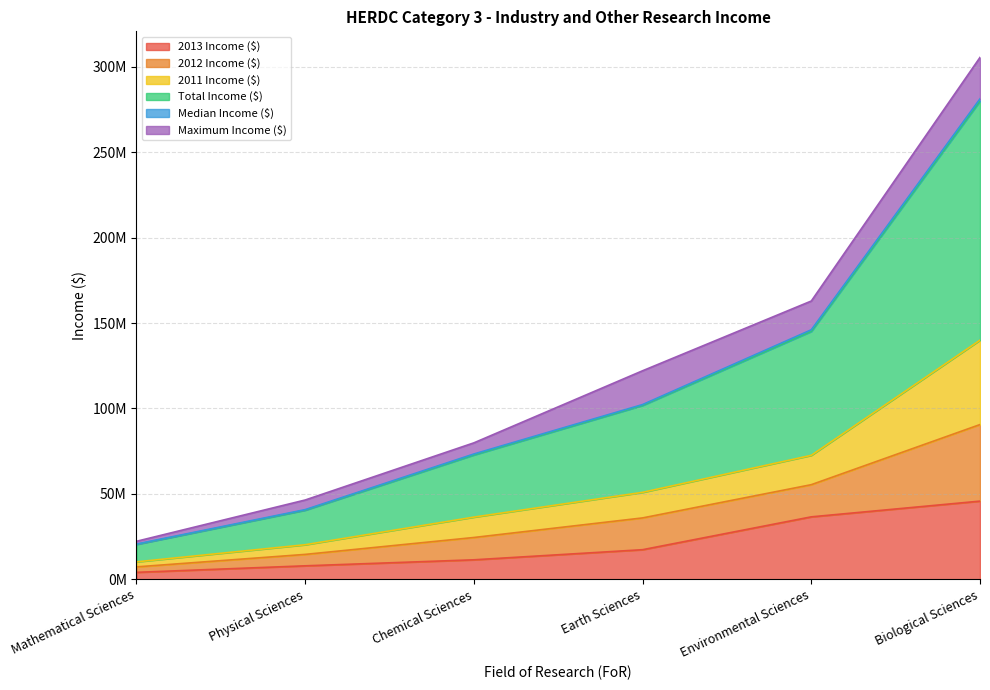

Does the chart display data point markers on the line(s)?

No